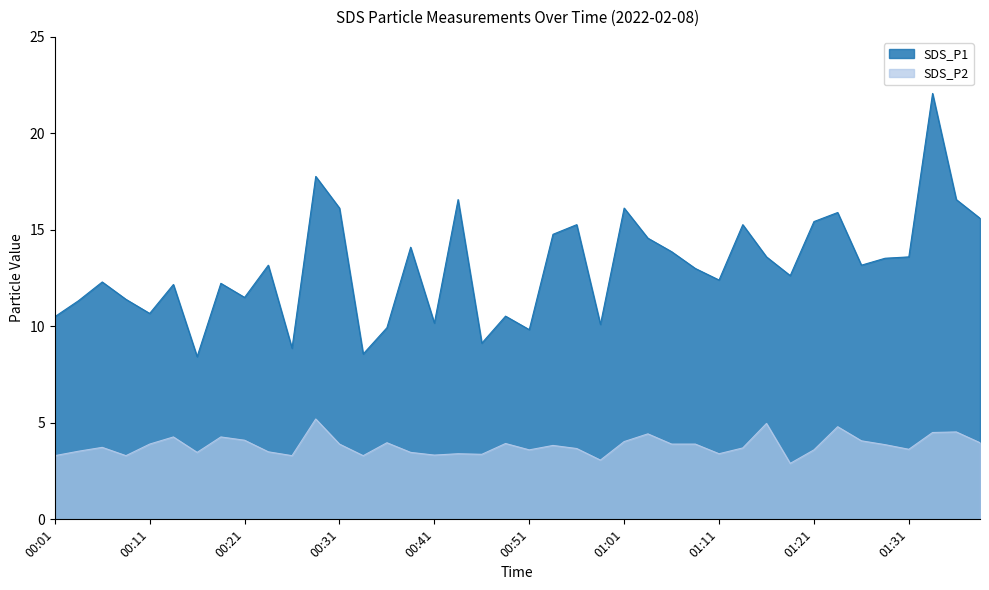

What is the label of the 32nd point from the left?

01:18